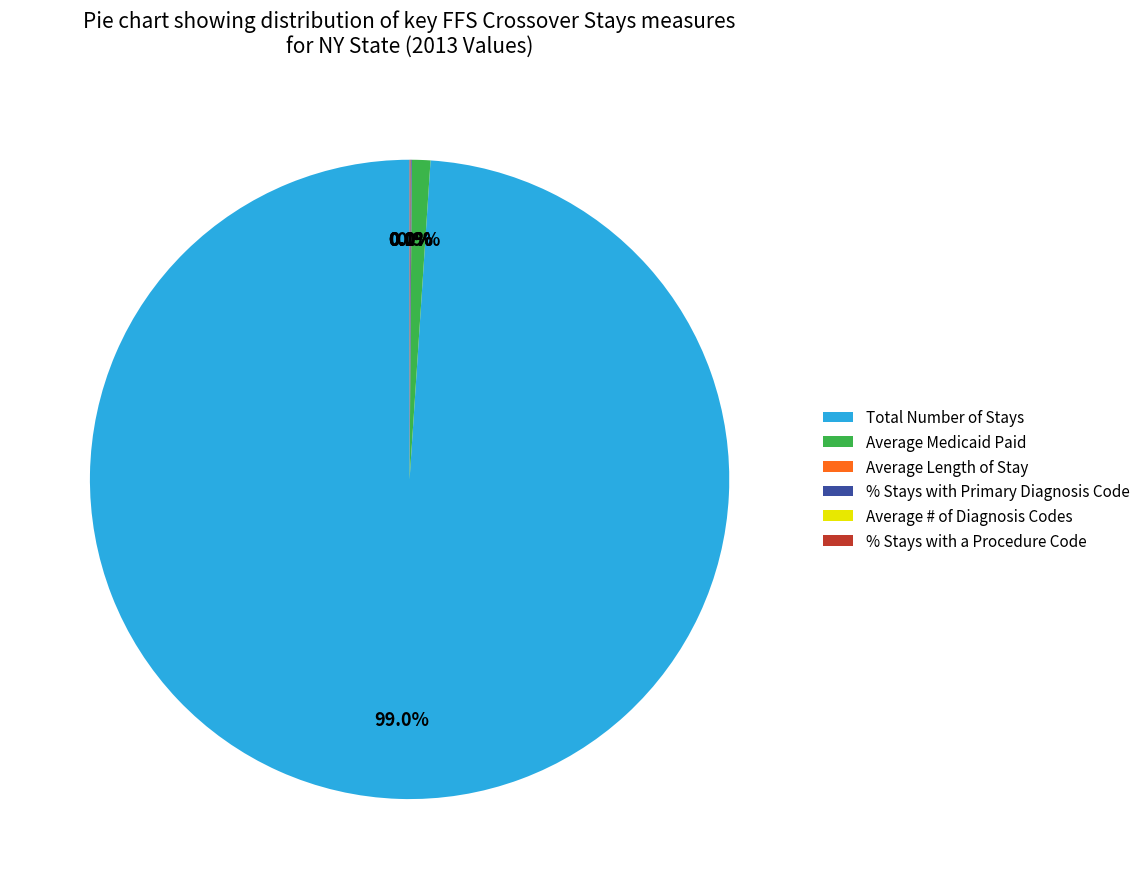

What percentage is NOT represented by Average Medicaid Paid?

99.1%